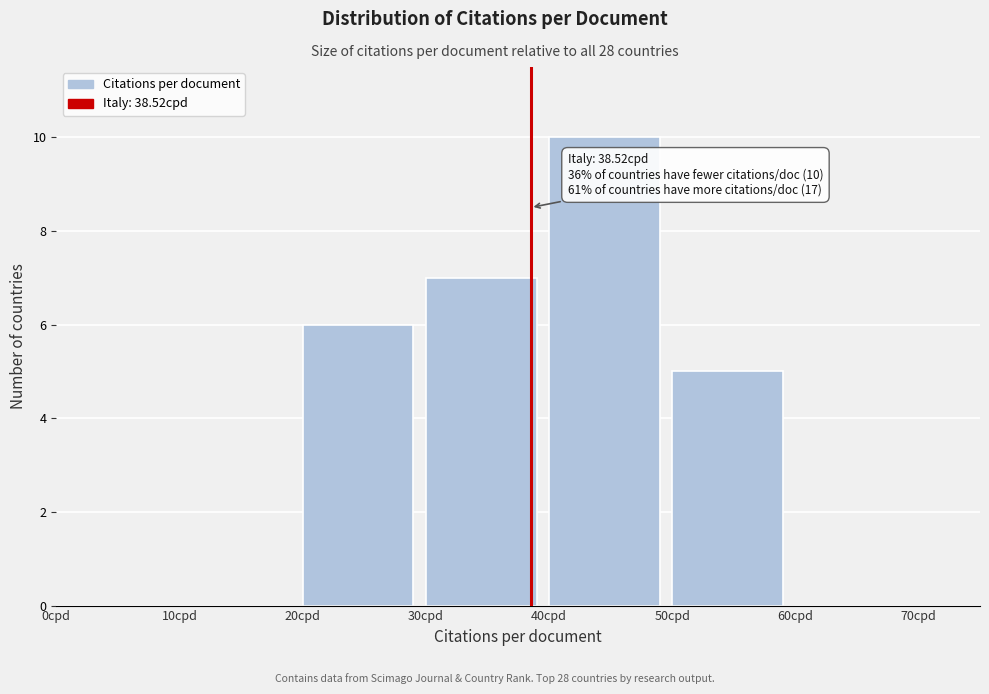

Over which range of the x-axis is the bar tallest?

40 to 50